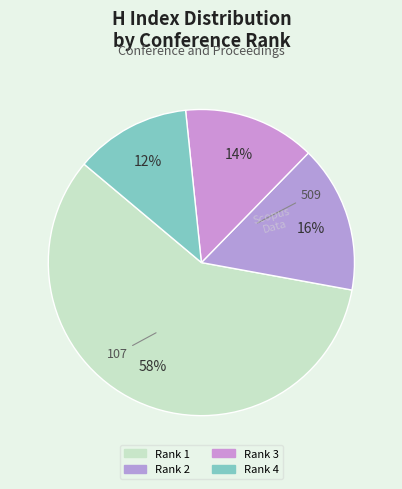

True or false: Rank 2 accounts for 16% of the total.

True